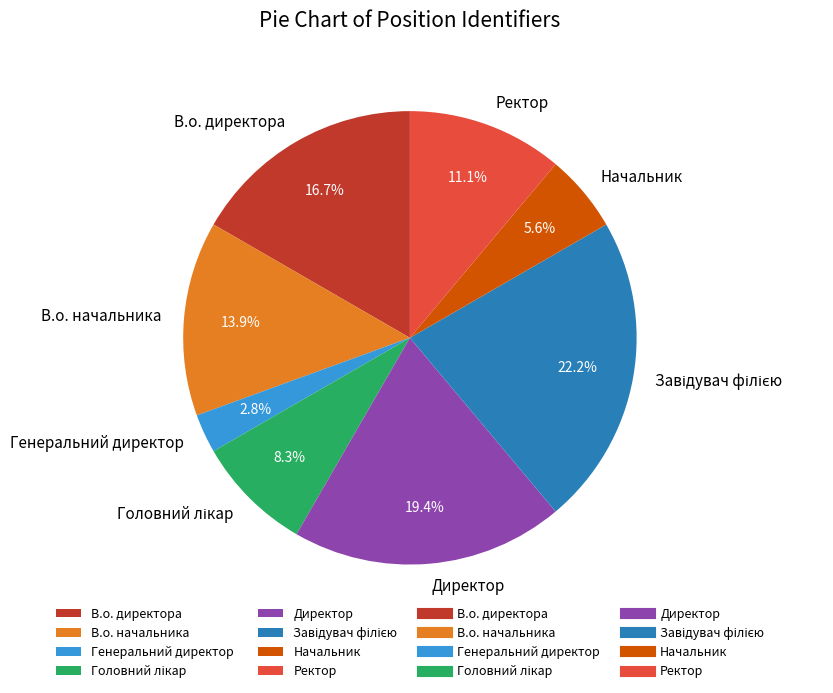

True or false: В.о. директора accounts for 17% of the total.

True